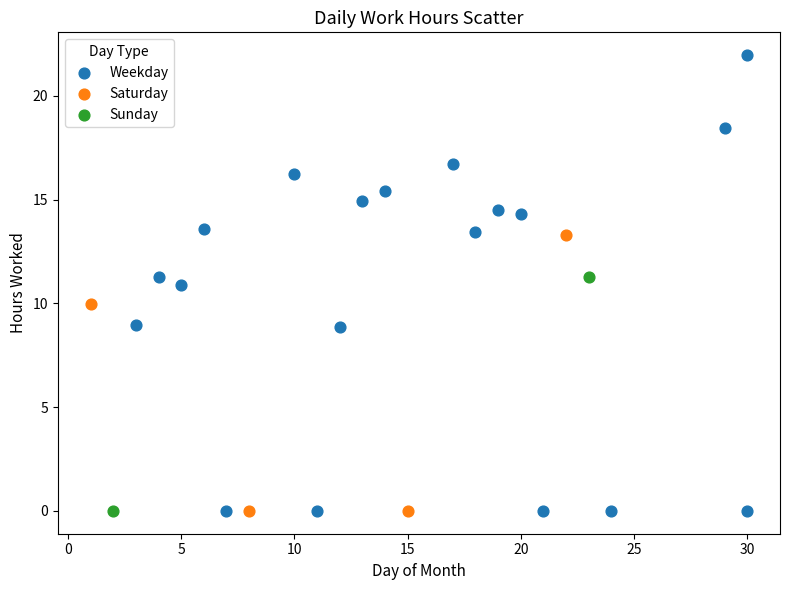

What are all the series names shown in the legend?

Weekday, Saturday, Sunday